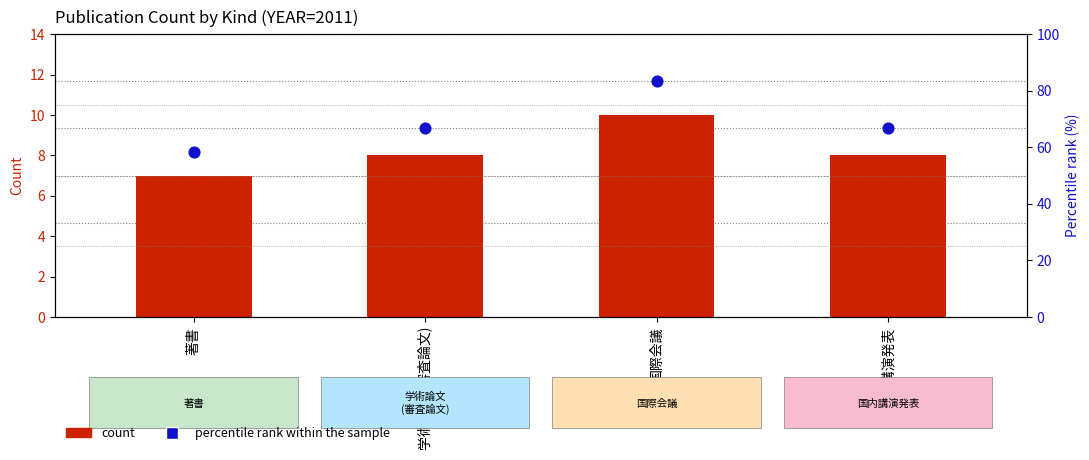

What are all the series names shown in the legend?

count, percentile rank within the sample